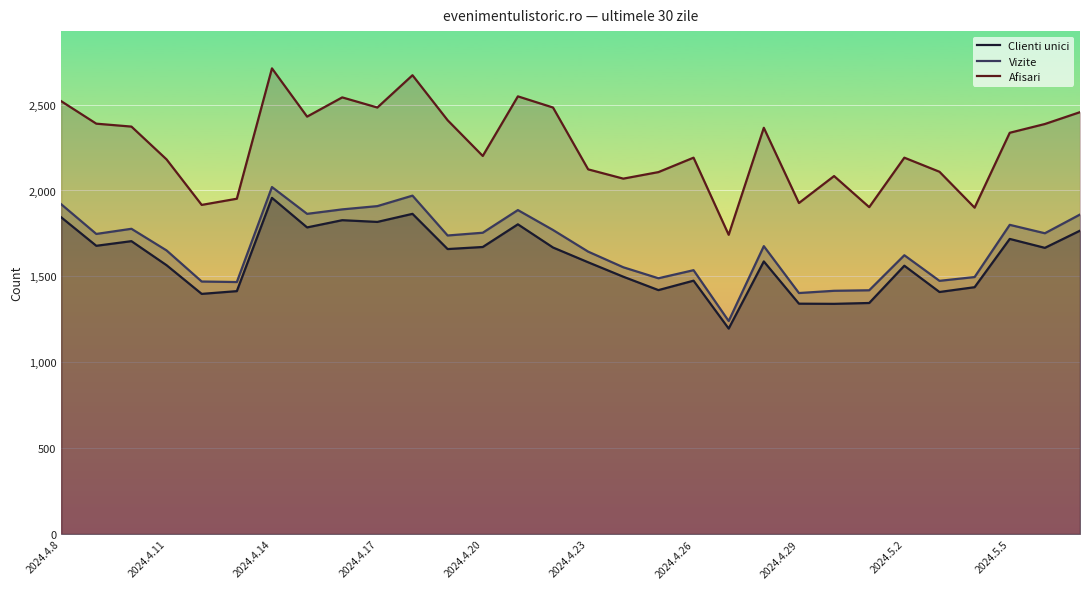

What is the maximum value for Vizite?

2020